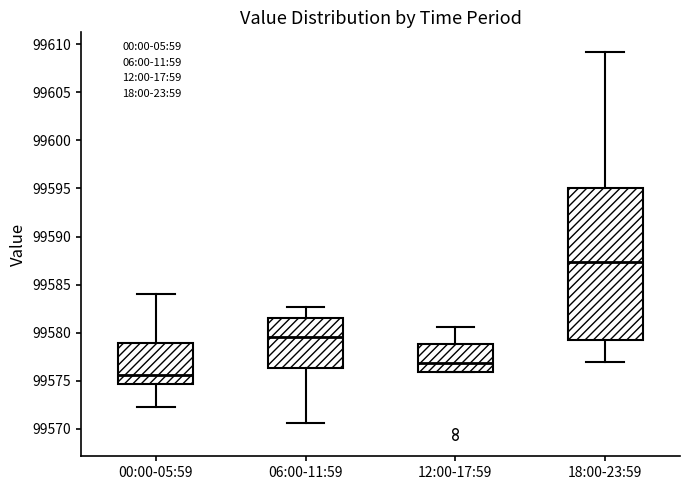

Reading left to right, transcribe this box plot: for each box, give where its median line is, the range the box spans, and where its two whiskers end, as read against the y-axis. The values are not printed on the chart, so give them approximately, as read against the axis.

00:00-05:59: median 99575.5, box 99574.5 to 99579.0, whiskers 99572.0 to 99584.0
06:00-11:59: median 99579.5, box 99576.5 to 99581.5, whiskers 99570.5 to 99582.5
12:00-17:59: median 99577.0, box 99576.0 to 99579.0, whiskers 99576.0 to 99580.5
18:00-23:59: median 99587.5, box 99579.0 to 99595.0, whiskers 99577.0 to 99609.0